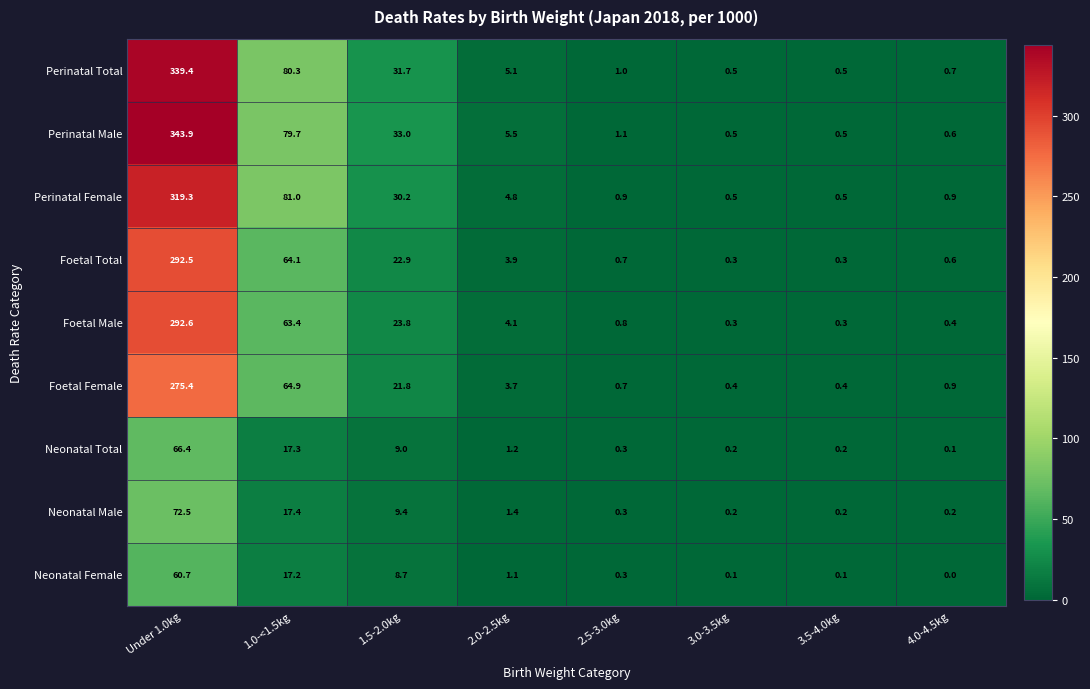

At which category is the sum across all series the highest?

Under 1.0kg